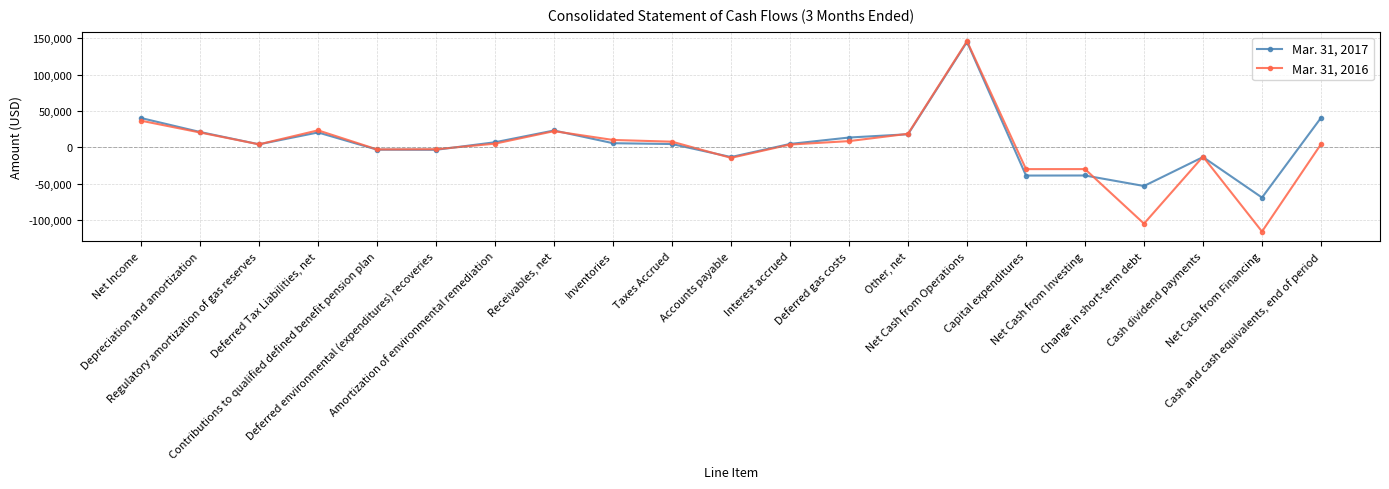

The Mar. 31, 2017 series shows -53300 at Change in short-term debt. True or false?

True